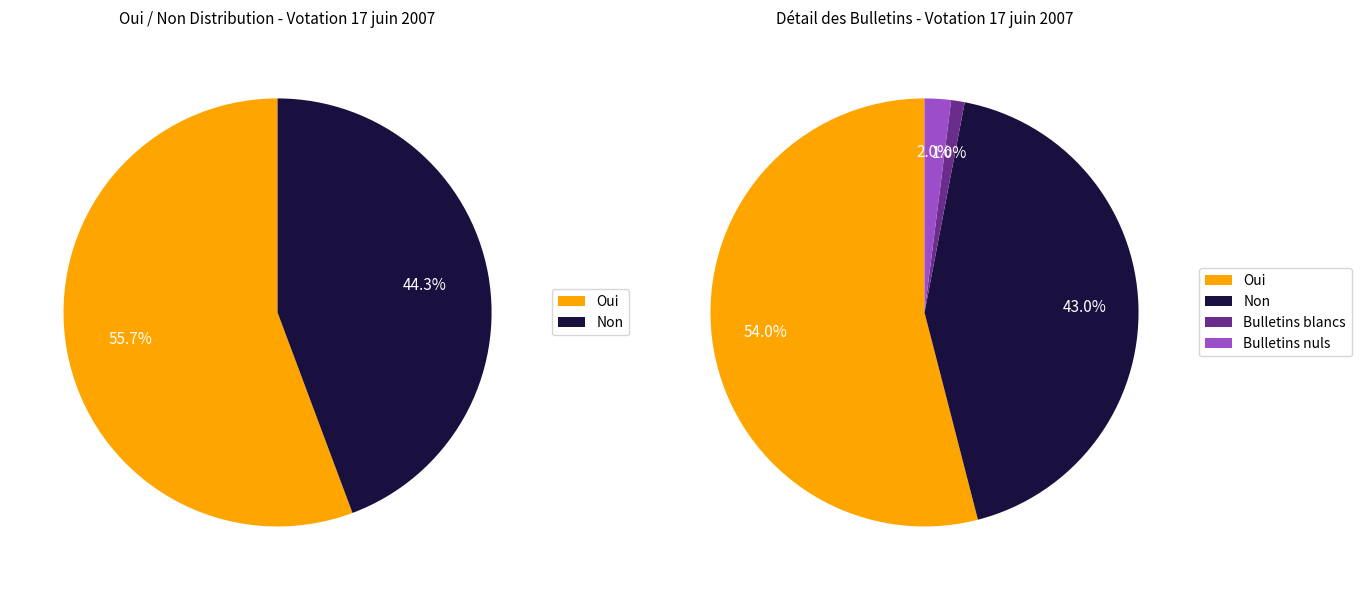

Is it true that Non is 30% of the pie?

False